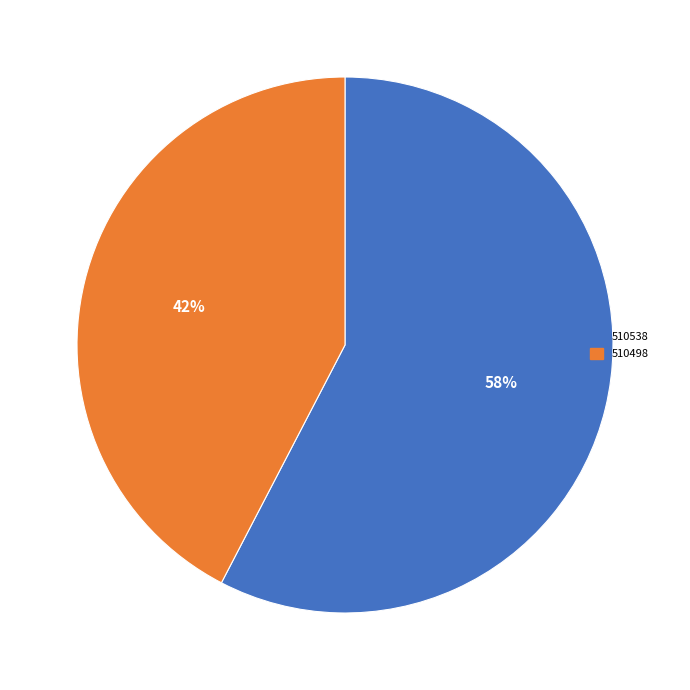

How many segments does this pie chart have?

2